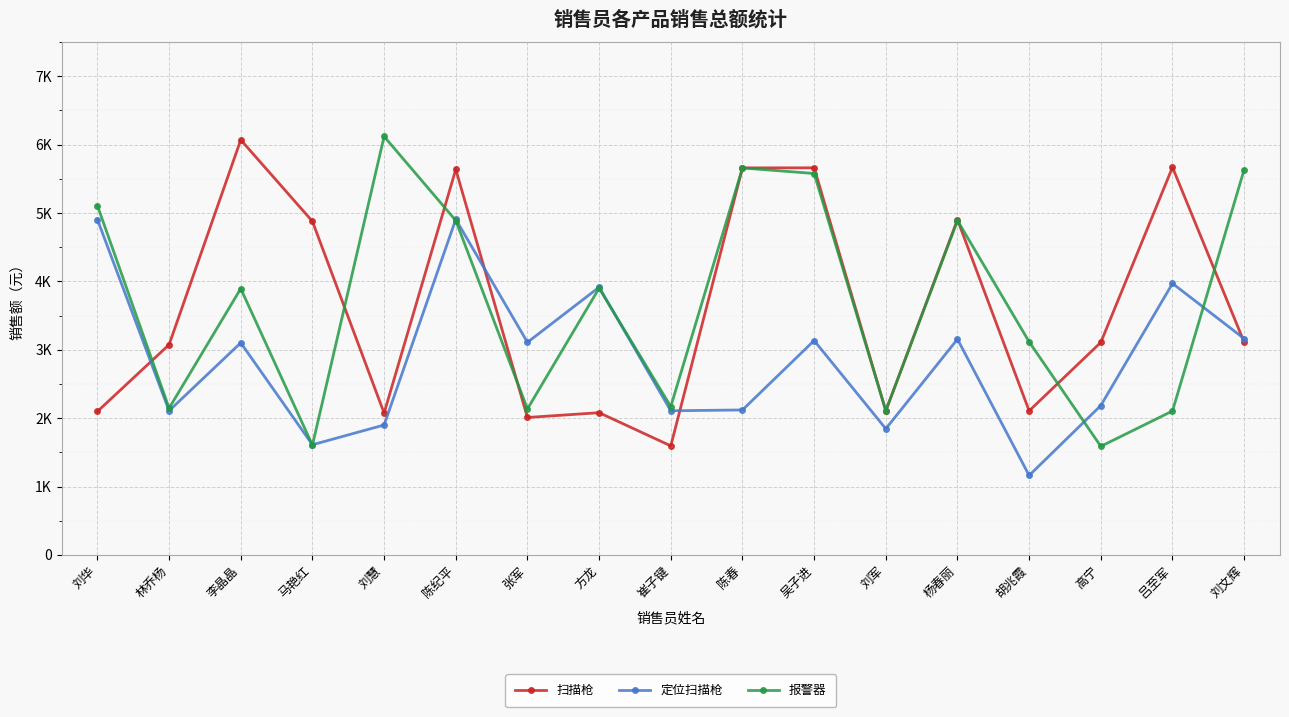

What is the label of the 15th point from the right?

李晶晶